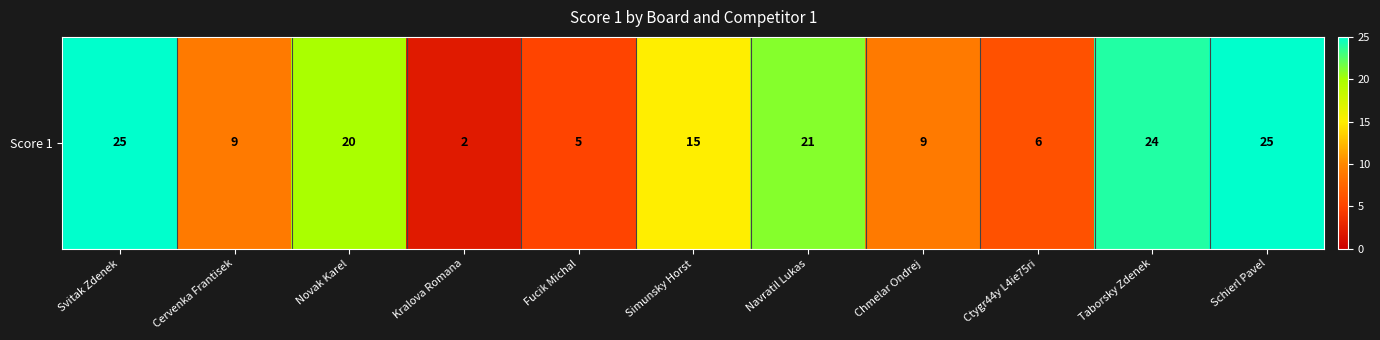

Which category has the lowest value across all series?

Kralova Romana